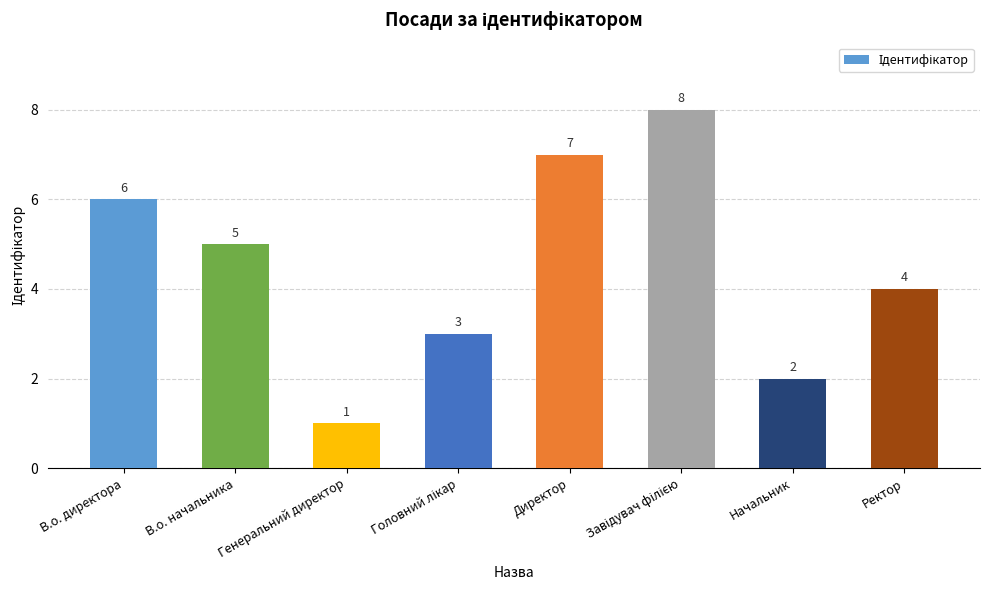

The value at Ректор is 3. True or false?

False